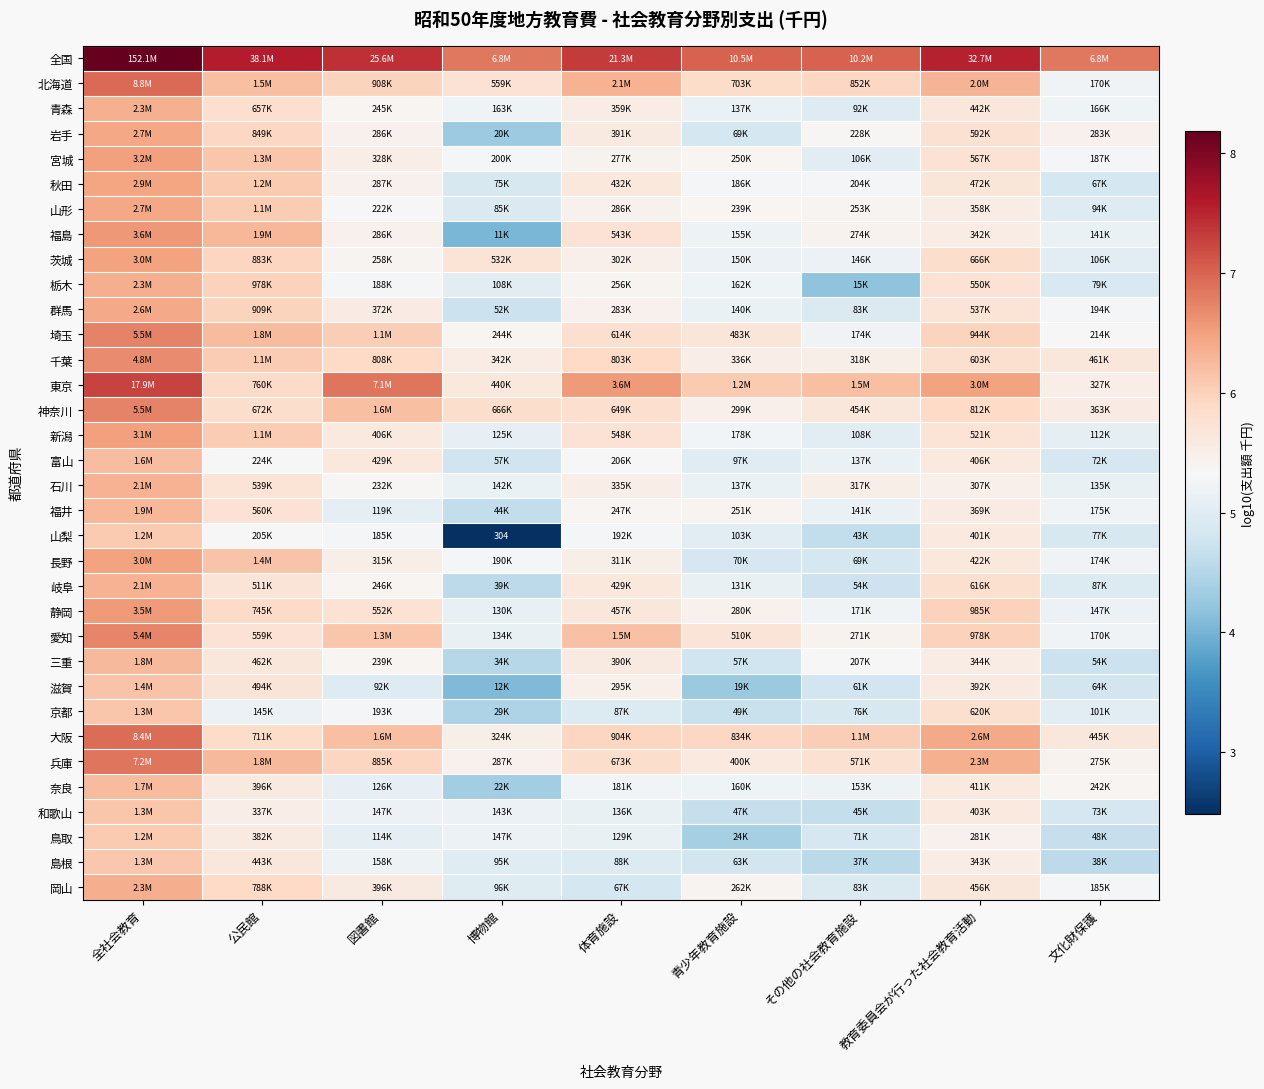

At which category is the sum across all series the highest?

全社会教育